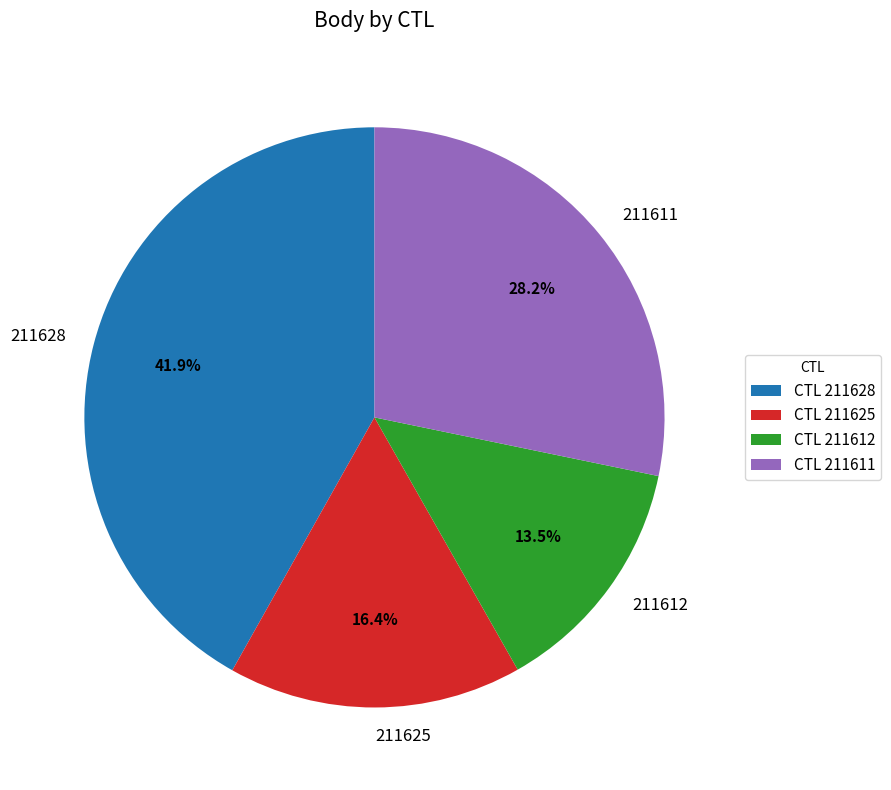

Between 211611 and 211625, which is larger?

211611